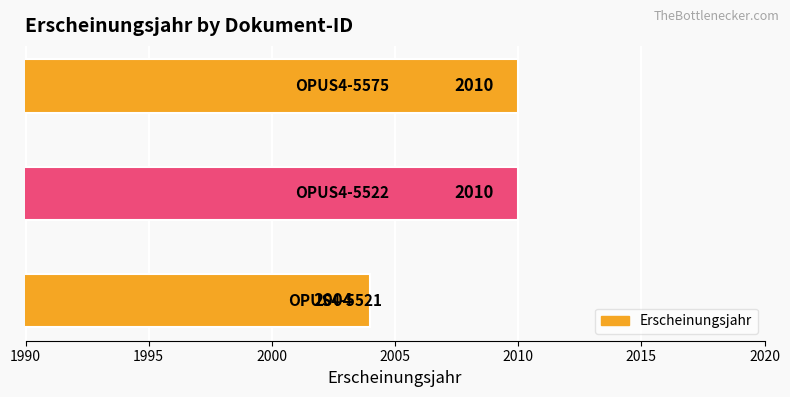

What is the smallest value displayed?

2004